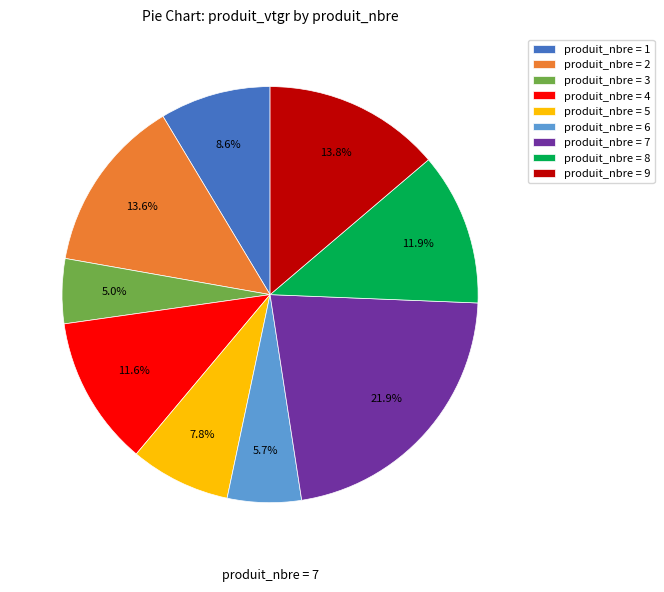

Does produit_nbre = 1 account for over 50% of the chart?

No